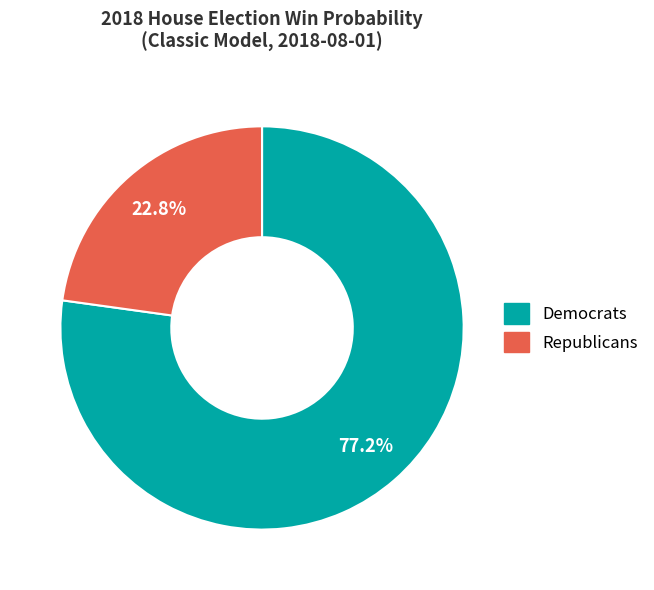

Do Republicans and Democrats together represent more than half of the pie?

Yes